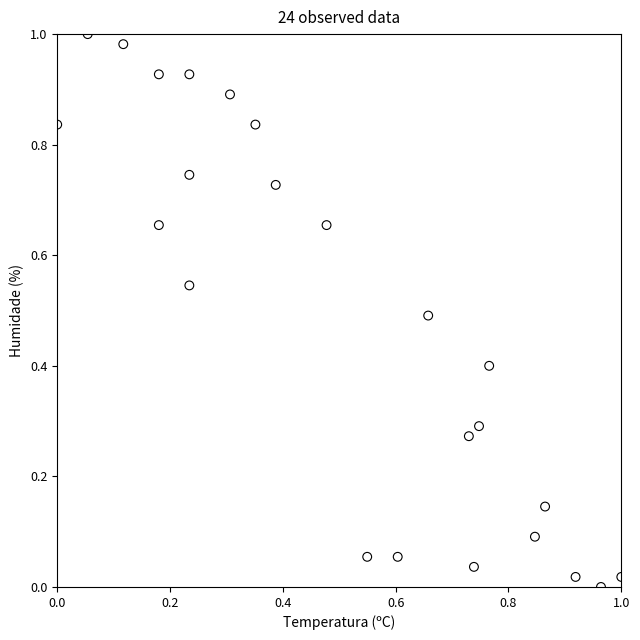

Count the number of points in this scatter plot.

24